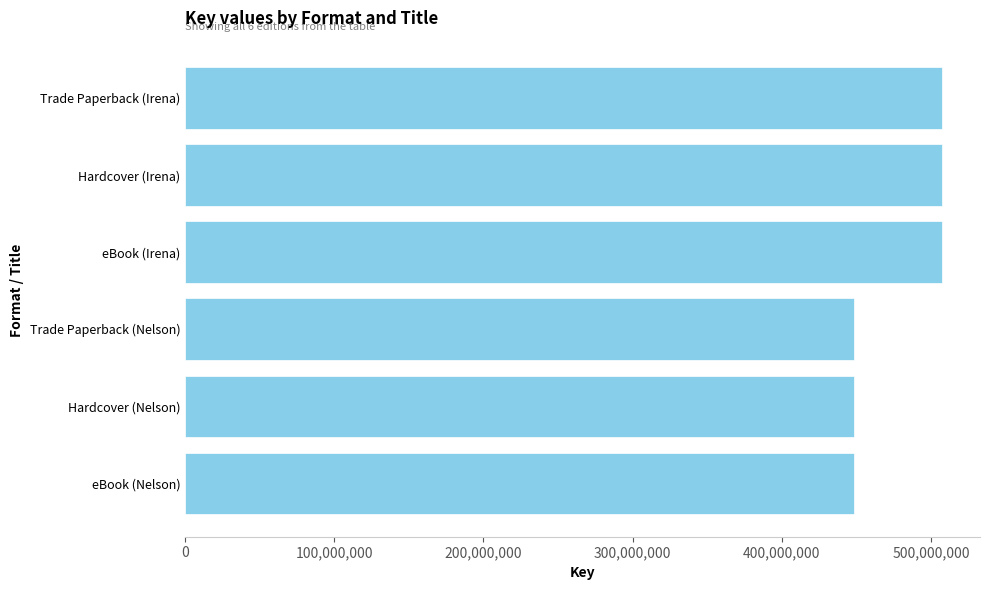

Reading top to bottom, list all the values displayed in this chart.

Trade Paperback (Irena)=507441553	Hardcover (Irena)=507441553	eBook (Irena)=507441553	Trade Paperback (Nelson)=448304634	Hardcover (Nelson)=448304634	eBook (Nelson)=448304634